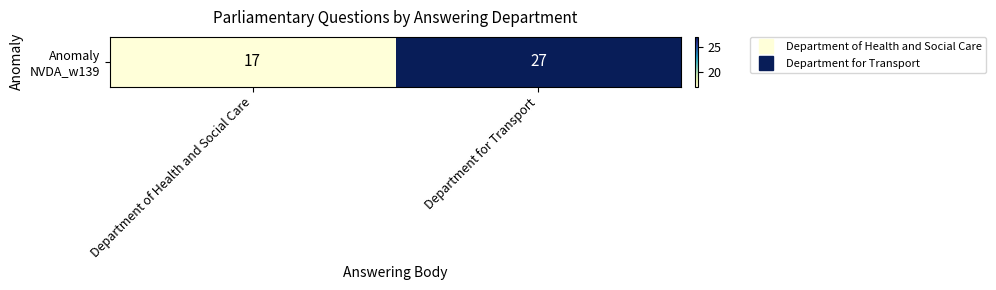

What is the ratio of the value at Department of Health and Social Care to the value at Department for Transport?

0.6